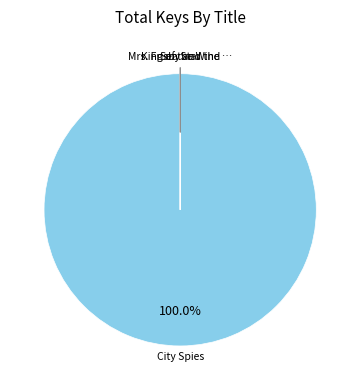

Does any single category account for the majority?

Yes